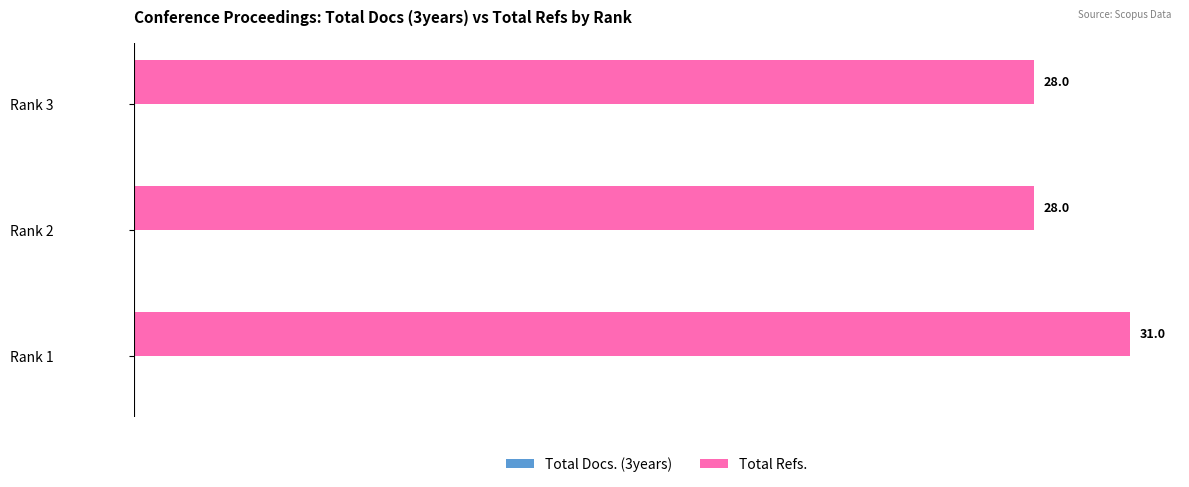

Reading top to bottom, transcribe all the data shown in this chart.

28	28	31